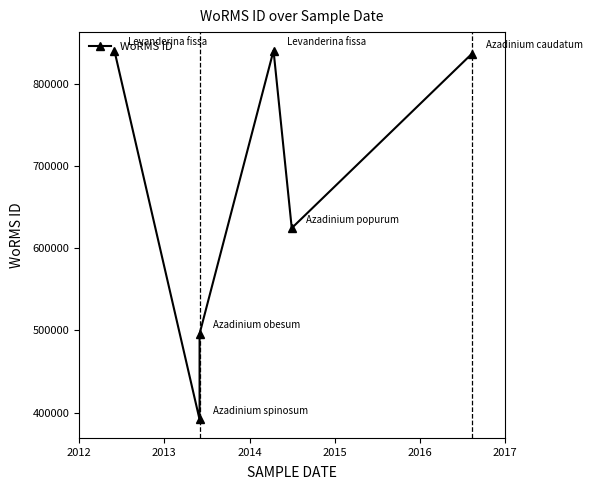

What is the sum of all values?

4030279